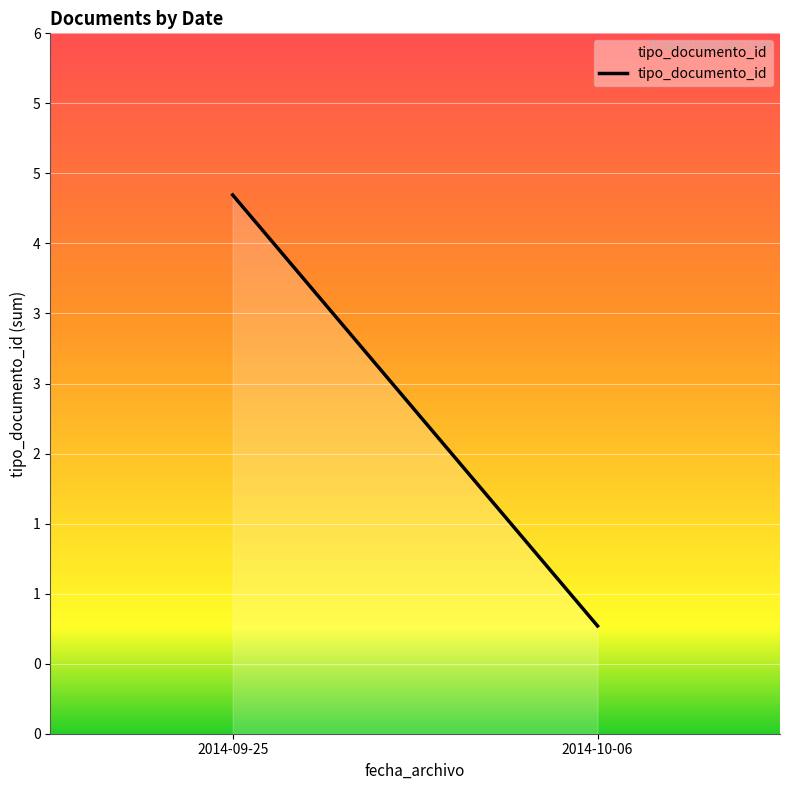

Count the number of categories in the chart.

2